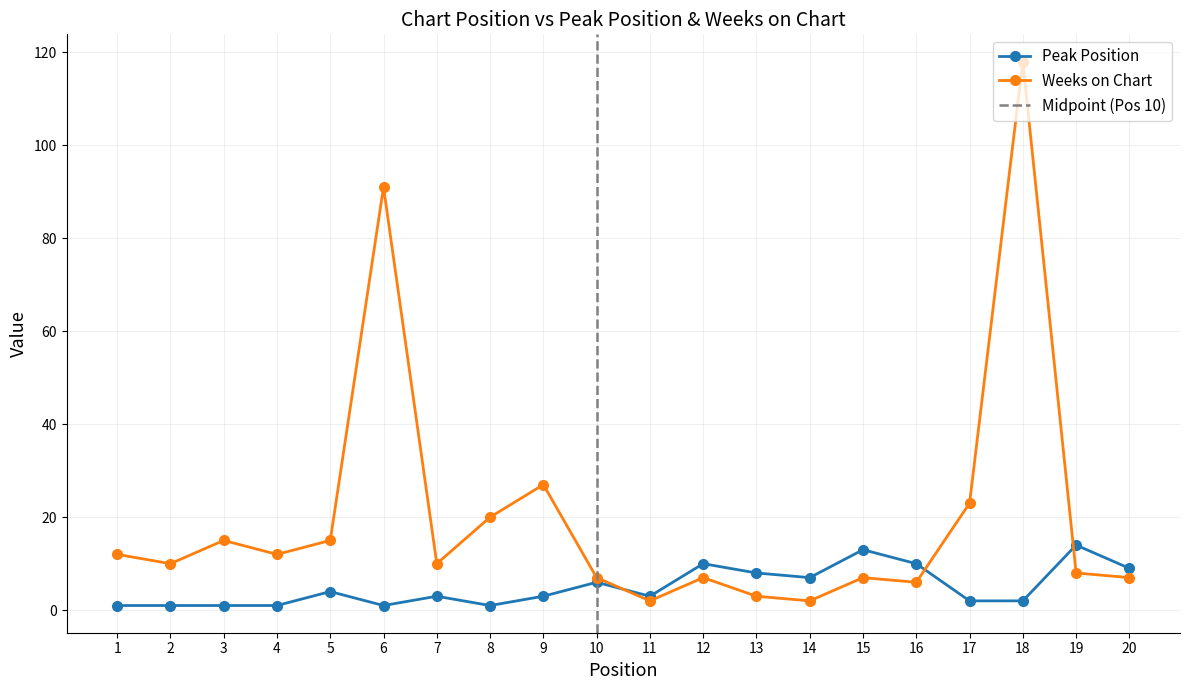

Reading left to right, what are all the values shown in this chart?

Peak Position: 1	1	1	1	4	1	3	1	3	6	3	10	8	7	13	10	2	2	14	9
Weeks on Chart: 12	10	15	12	15	91	10	20	27	7	2	7	3	2	7	6	23	118	8	7